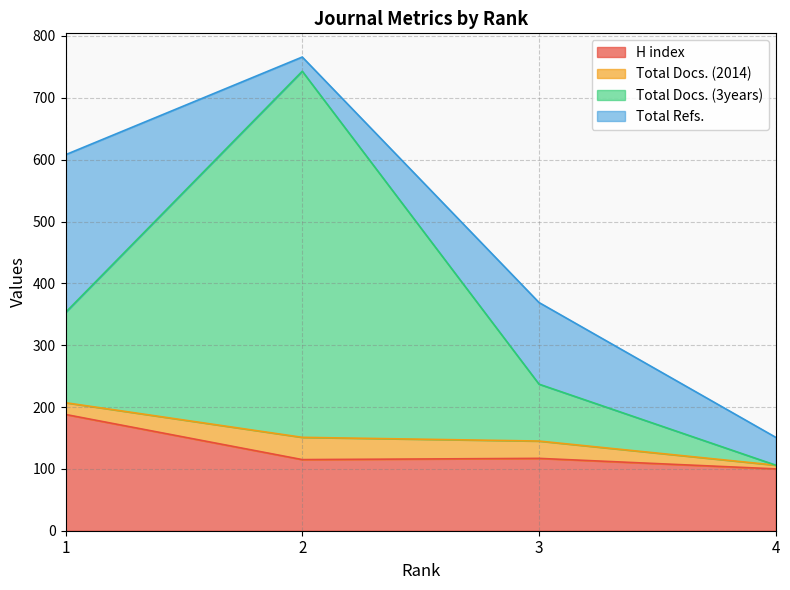

The Total Docs. (3years) series shows 353 at 1. True or false?

True